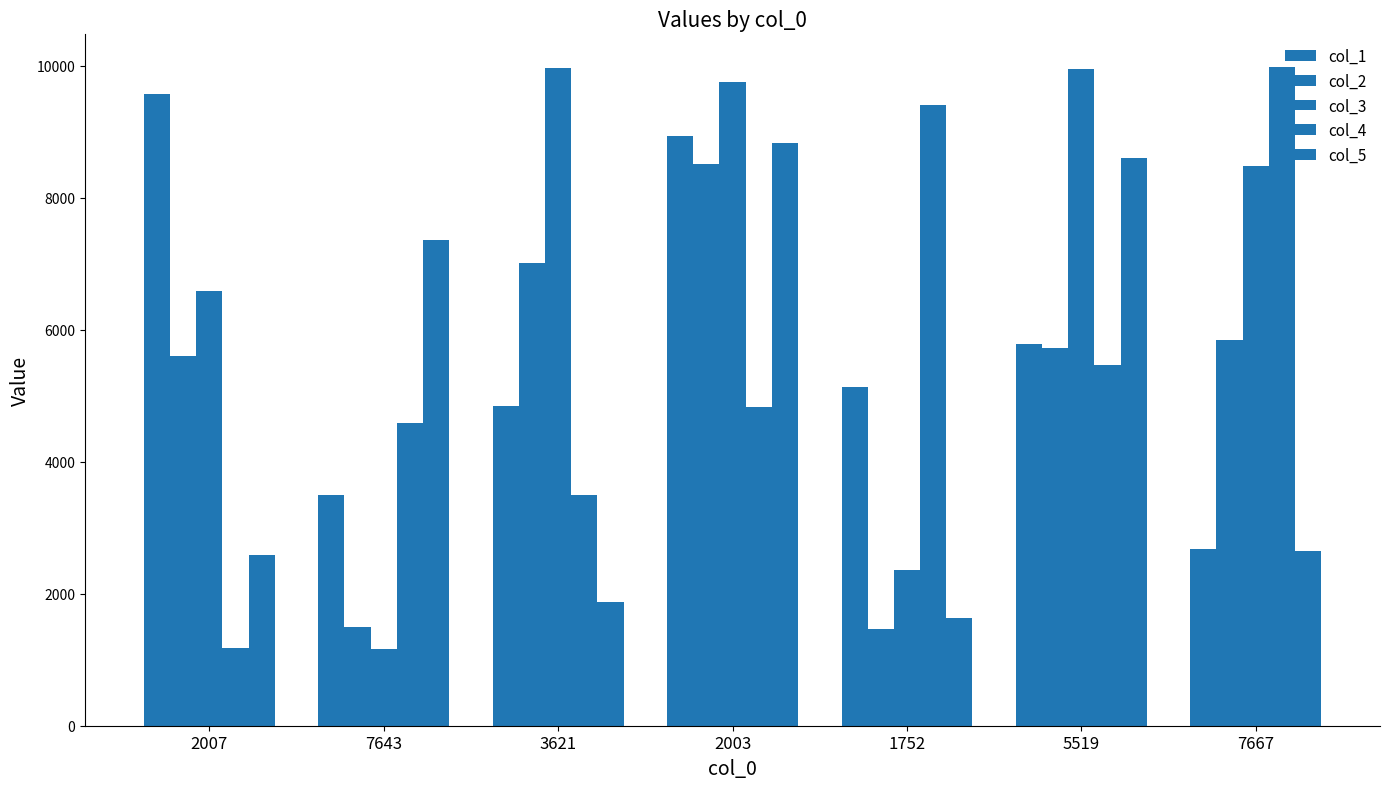

How many bars are there in total?

35